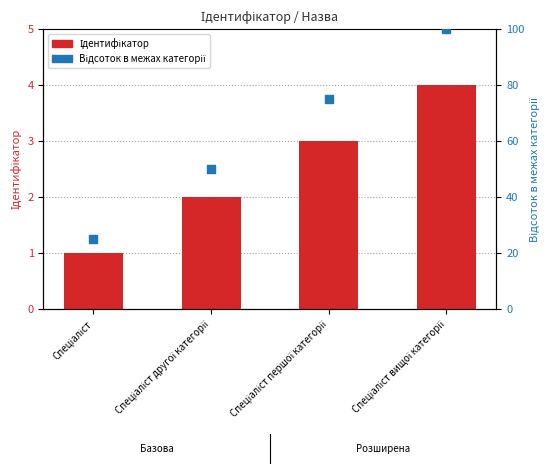

Which series reaches the minimum Y coordinate?

Ідентифікатор